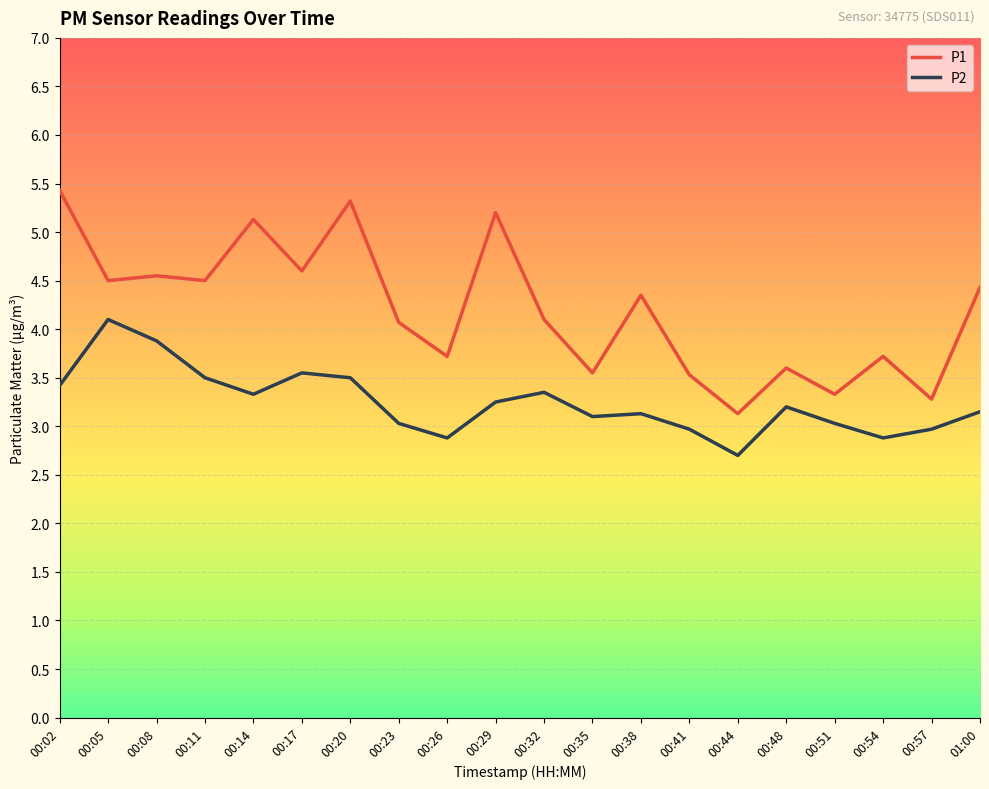

Which series has the largest total across all categories?

P1